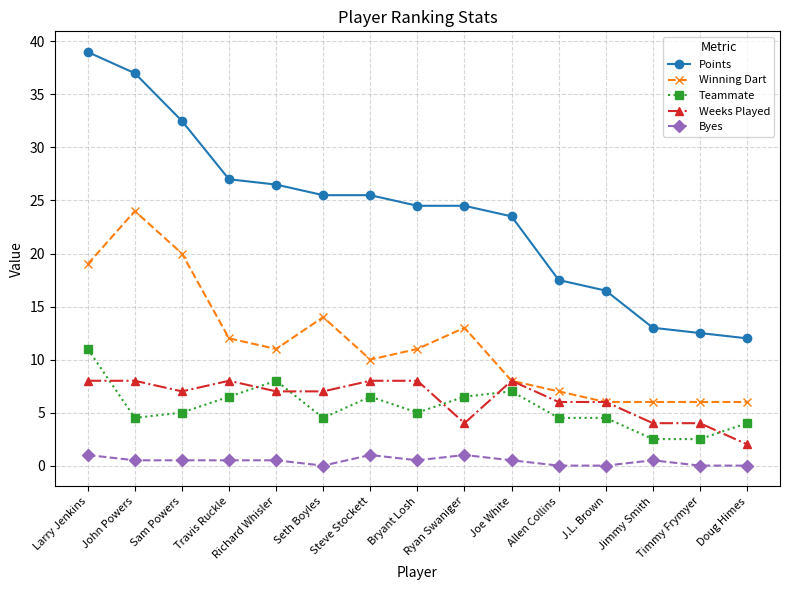

List the series in order of their peak value, highest first.

Points, Winning Dart, Teammate, Weeks Played, Byes